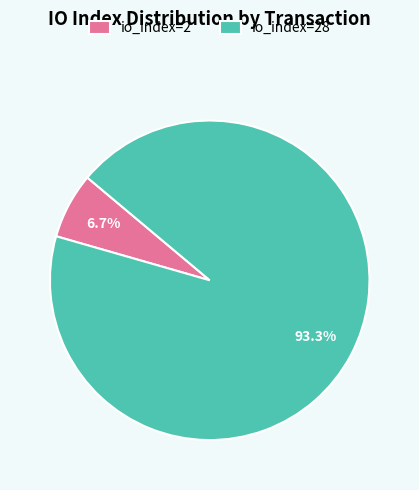

What percentage is the io_index=28 slice, to the nearest percent?

93%